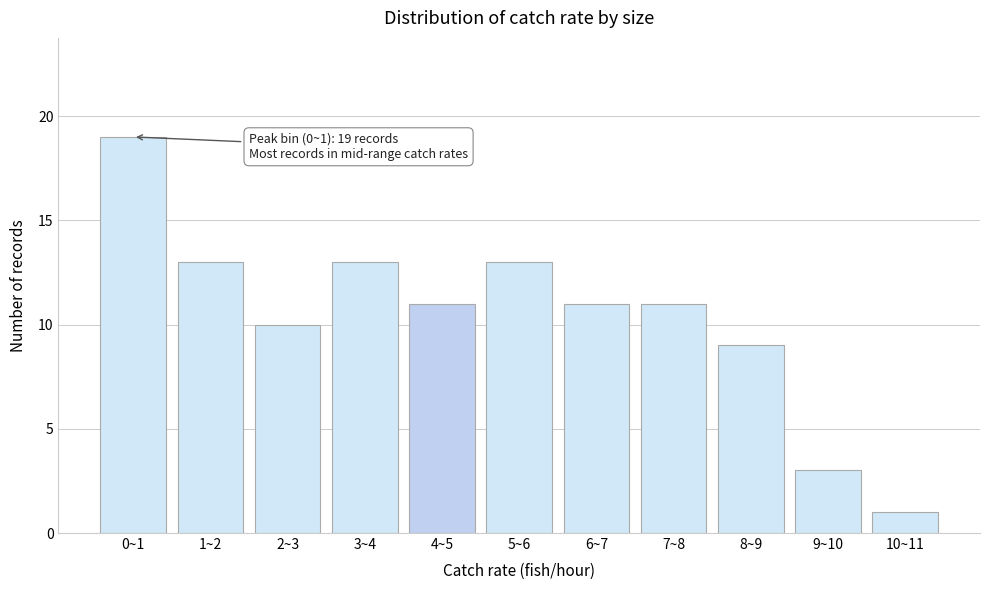

Reading left to right, transcribe all the data shown in this chart.

19	13	10	13	11	13	11	11	9	3	1